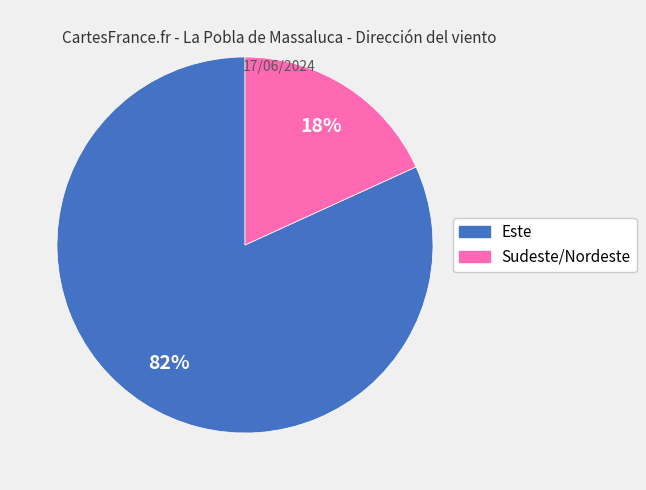

Count the number of slices in the pie.

2